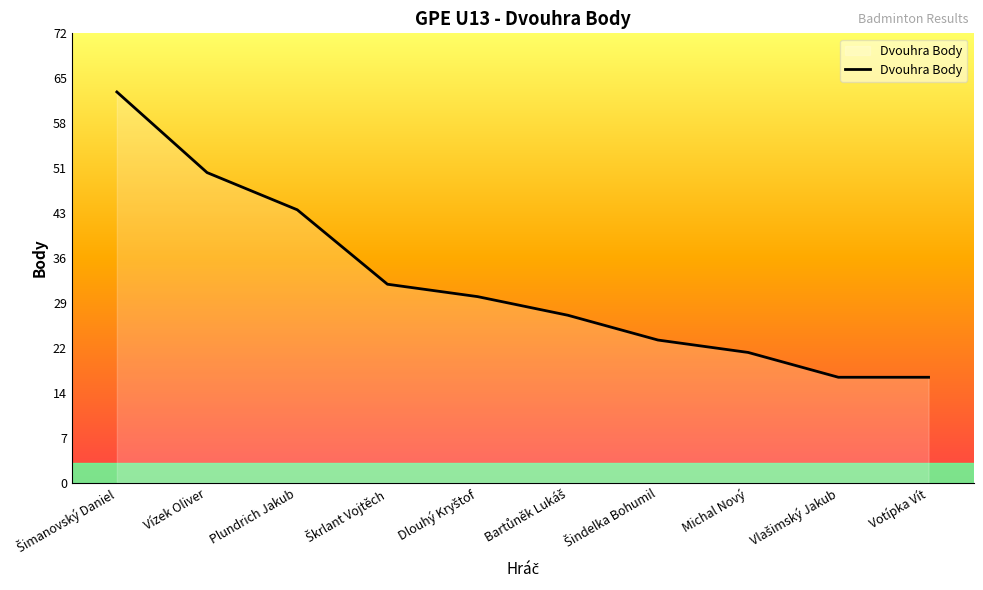

Approximately how many times larger is the value at Vízek Oliver compared to Votípka Vít?

2.9